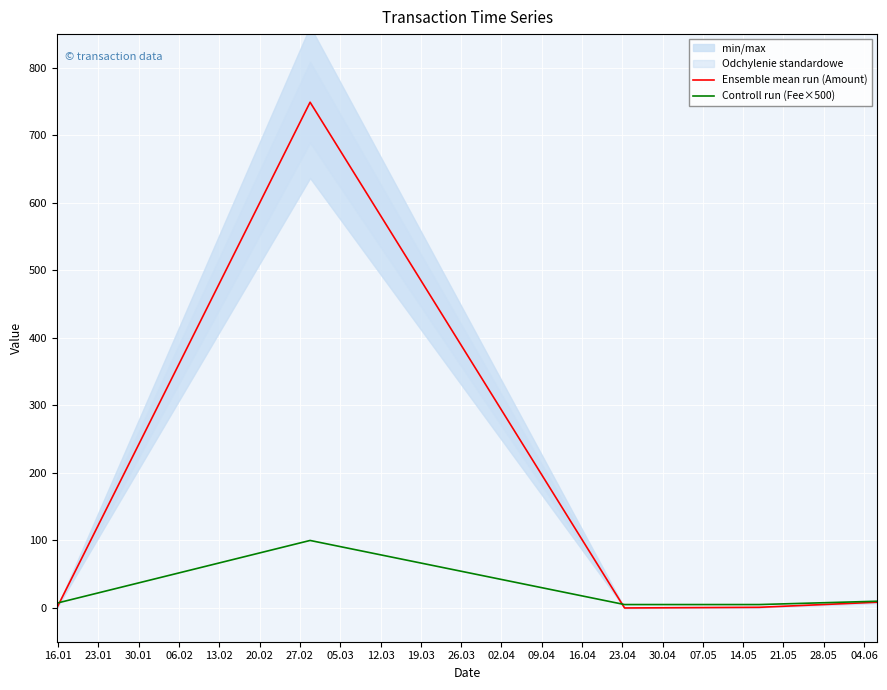

Which series ends up on top after the final intersection of Ensemble mean run (Amount) and Controll run (Fee×500)?

Controll run (Fee×500)